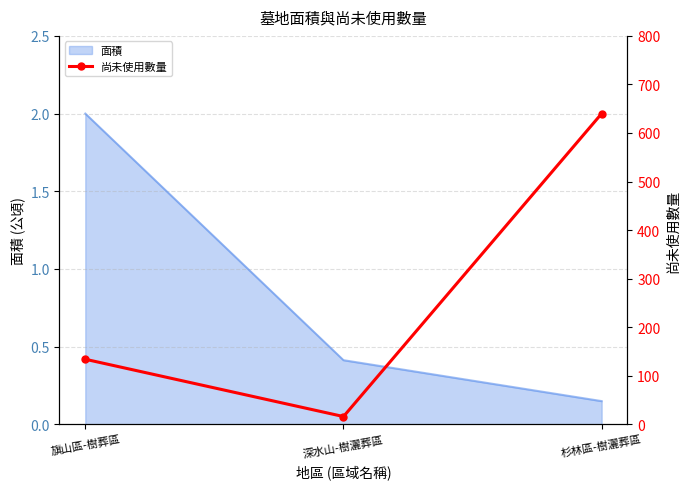

How many values exceed 134?

1